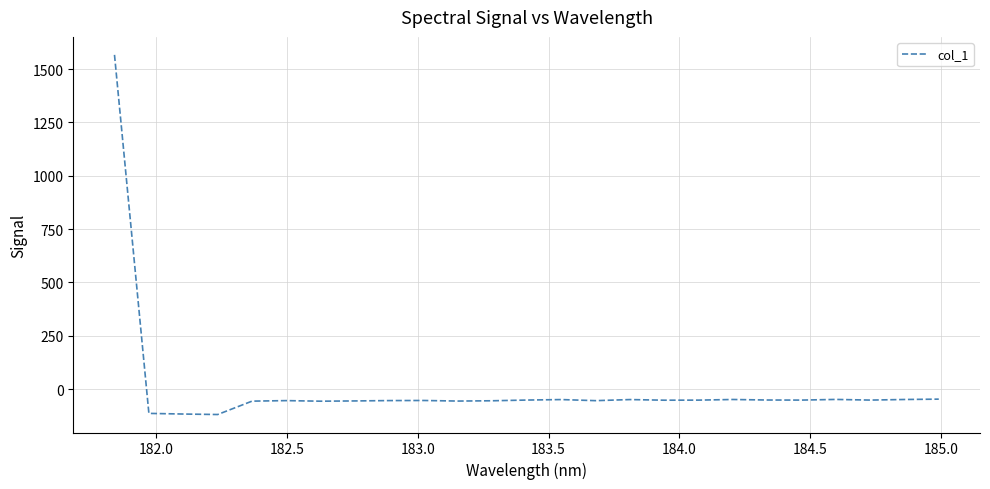

What is the difference between the maximum and minimum values?

1685.8